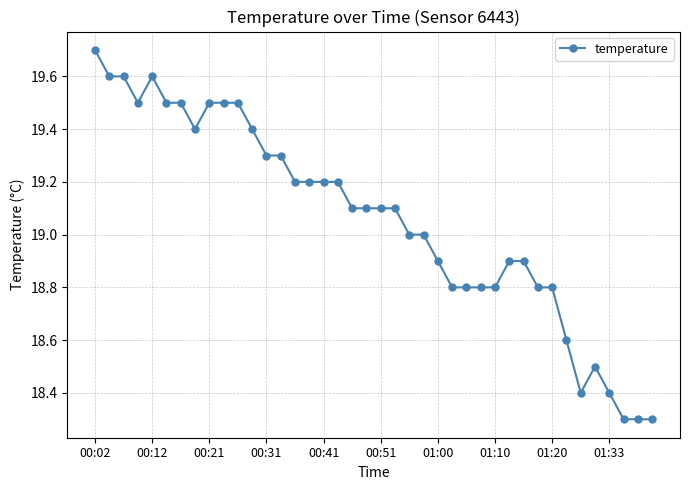

True or false: the data has more than 0 interior local peaks.

True